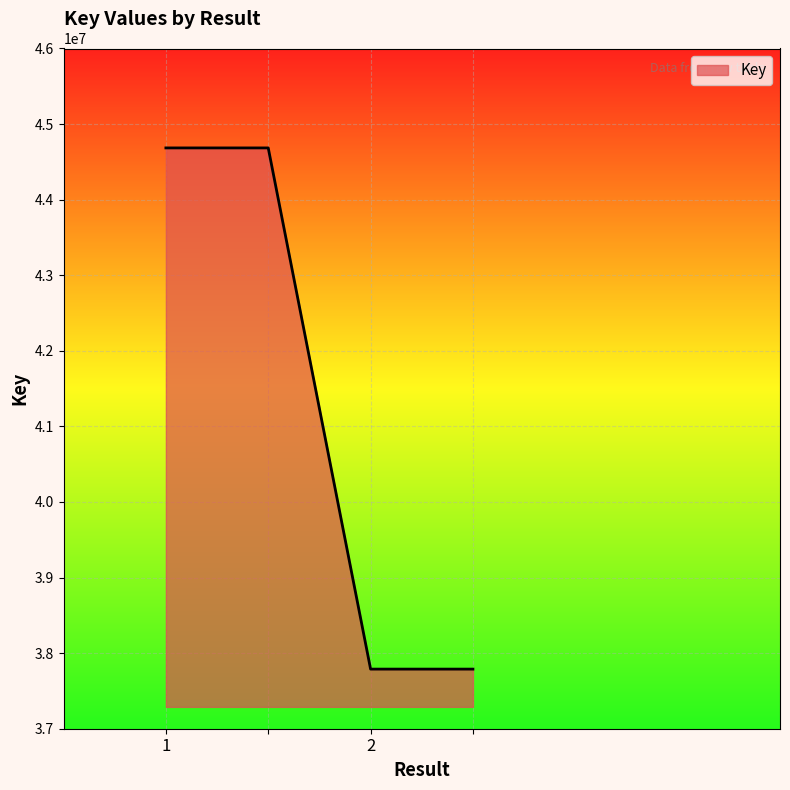

True or false: there are more than 2 points higher than both neighbors.

False